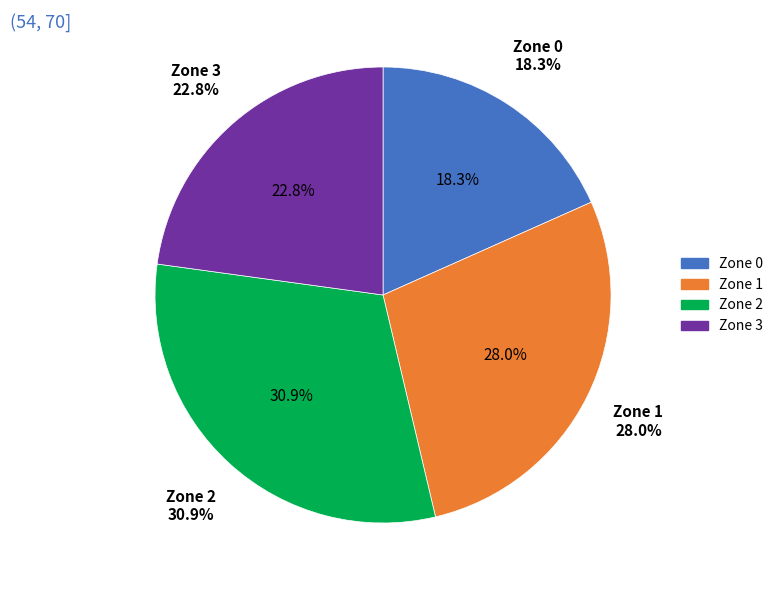

What is the change in value from Zone 1 to Zone 2?

+9